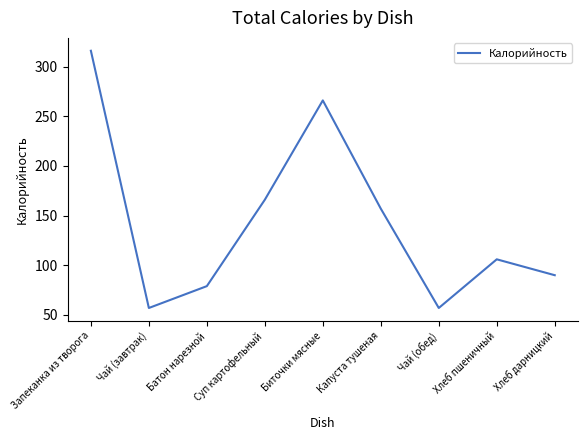

Reading right to left, extract all data points from this chart.

90	106	57	157	266	166	79	57	316